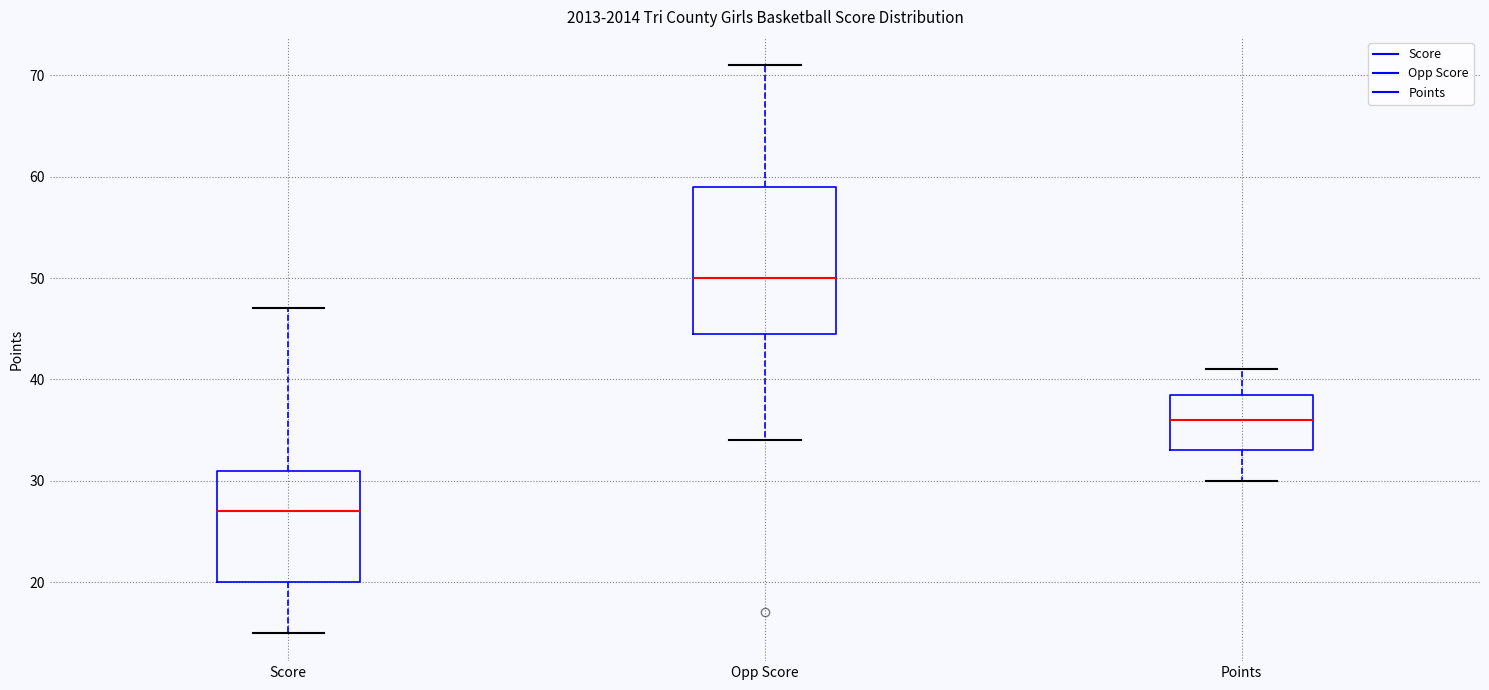

Comparing the boxes themselves (not the whiskers), which one is the tallest?

Opp Score